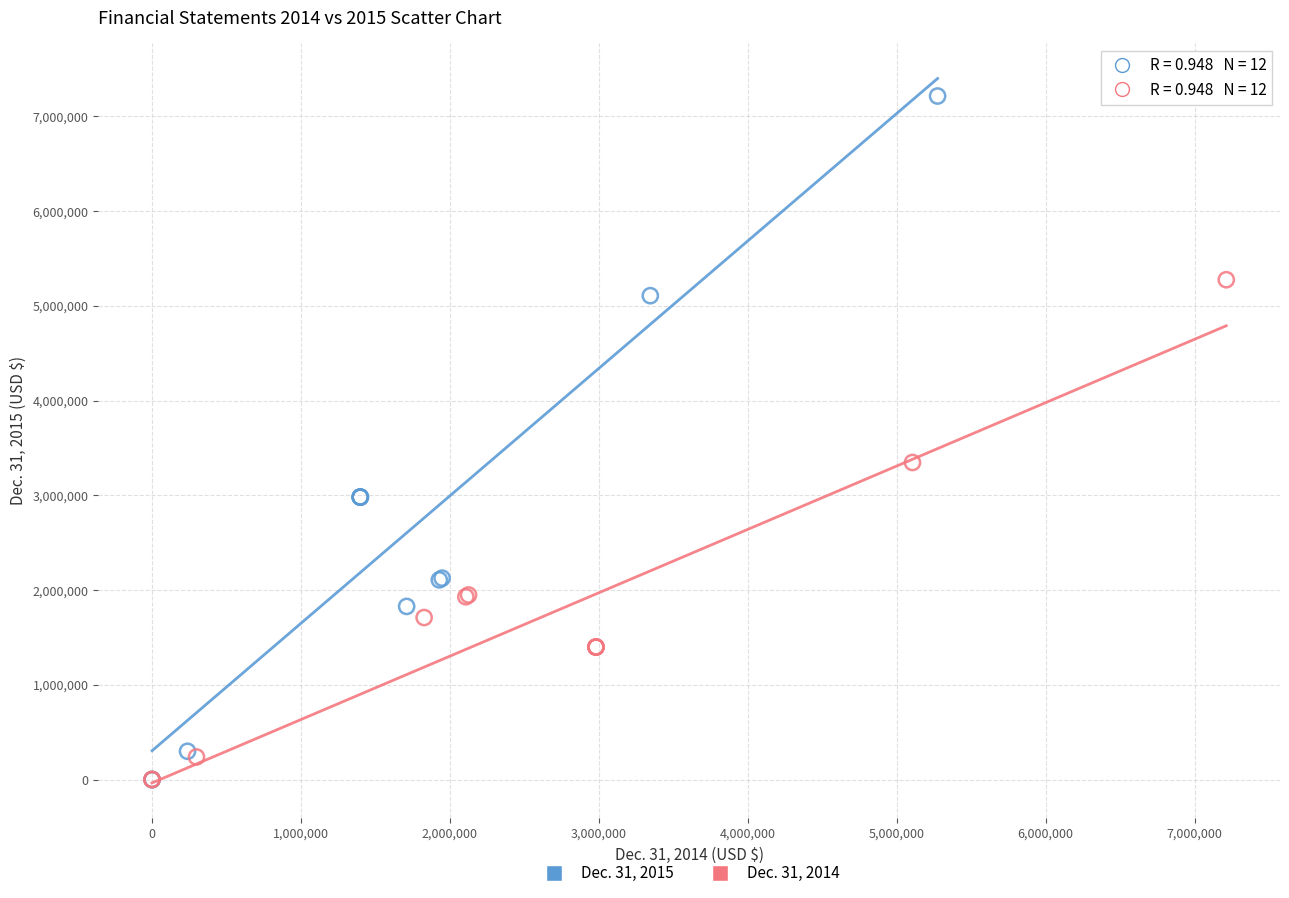

Which series contains the highest Y value?

Dec. 31, 2015